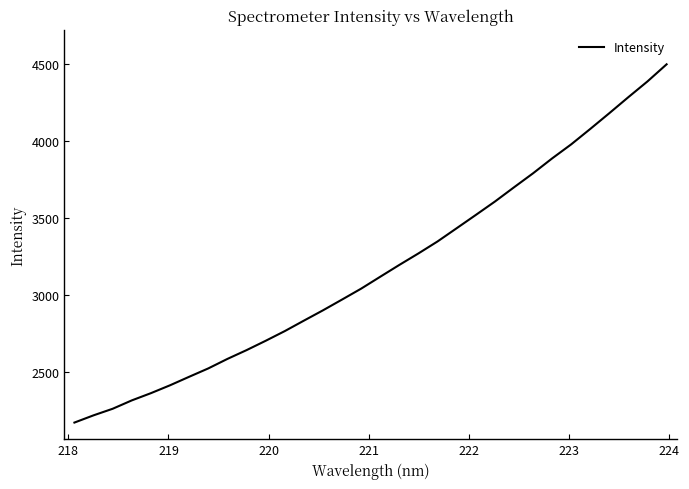

What is the maximum value shown in the chart?

4500.3